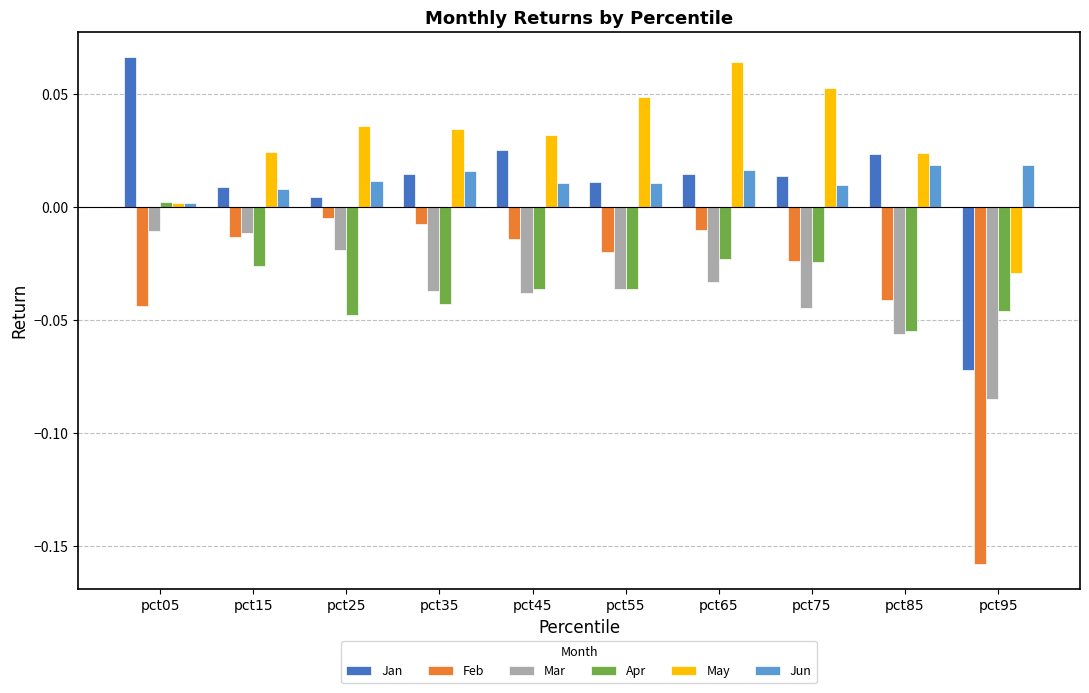

Where is Jun nearest to the value 0?

pct05